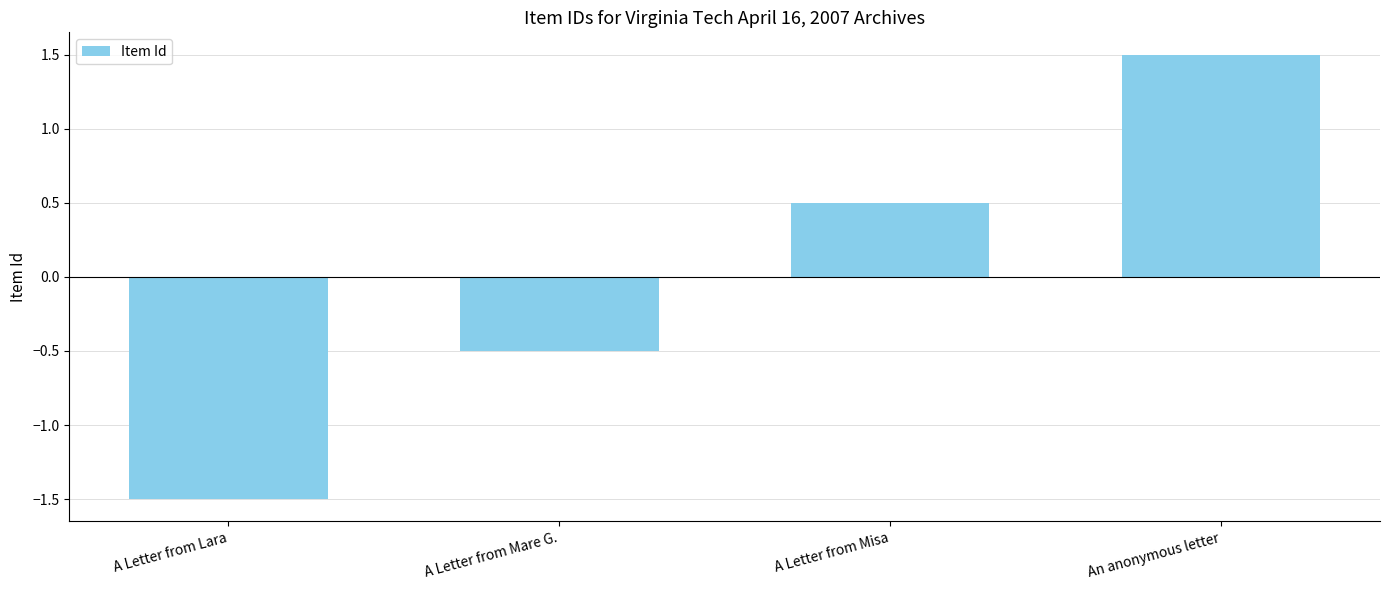

Read the value at A Letter from Lara.

-1.5